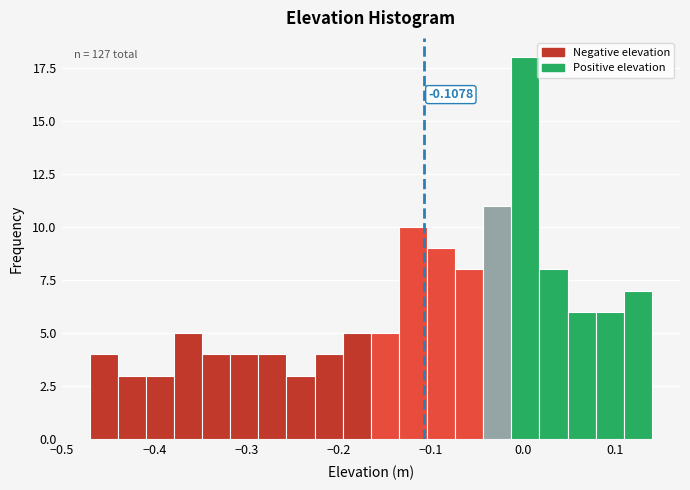

Read against the x-axis, roughly where is the centre of the tallest bar?

0.00